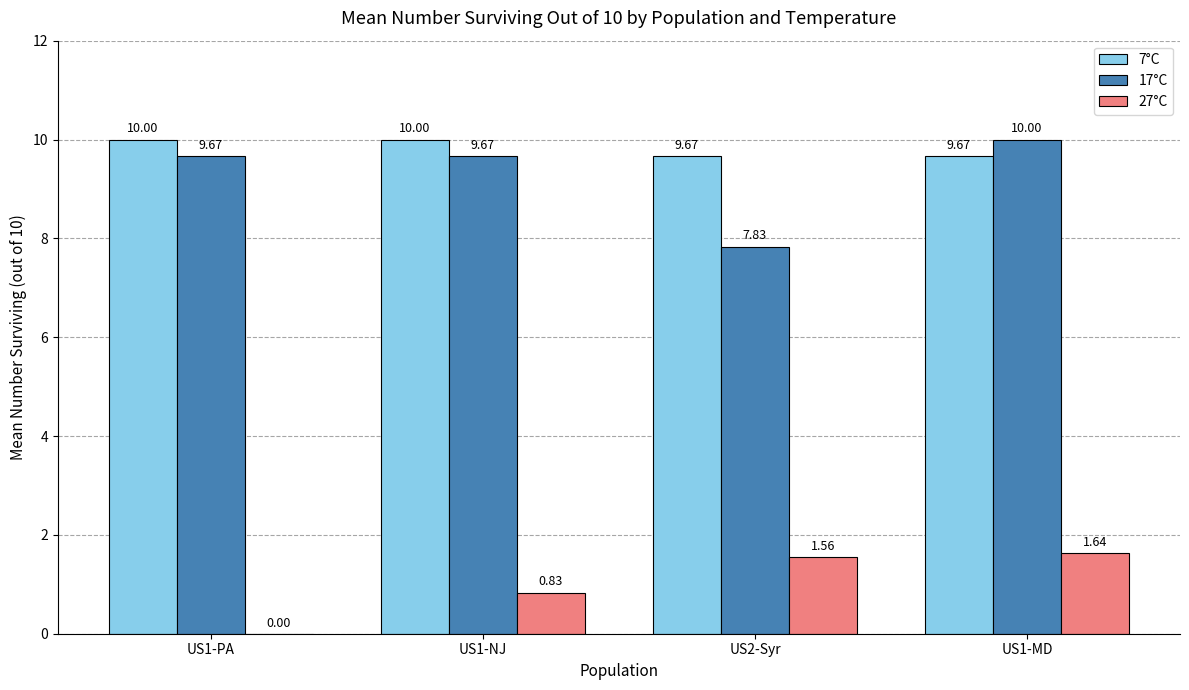

Which series changed the most between US1-NJ and US2-Syr?

17°C